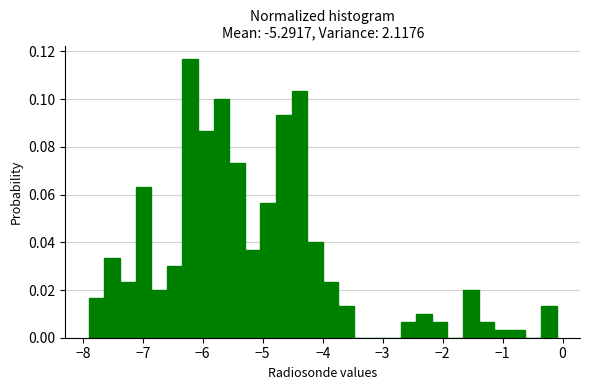

Read against the x-axis, roughly where is the centre of the tallest bar?

-6.2